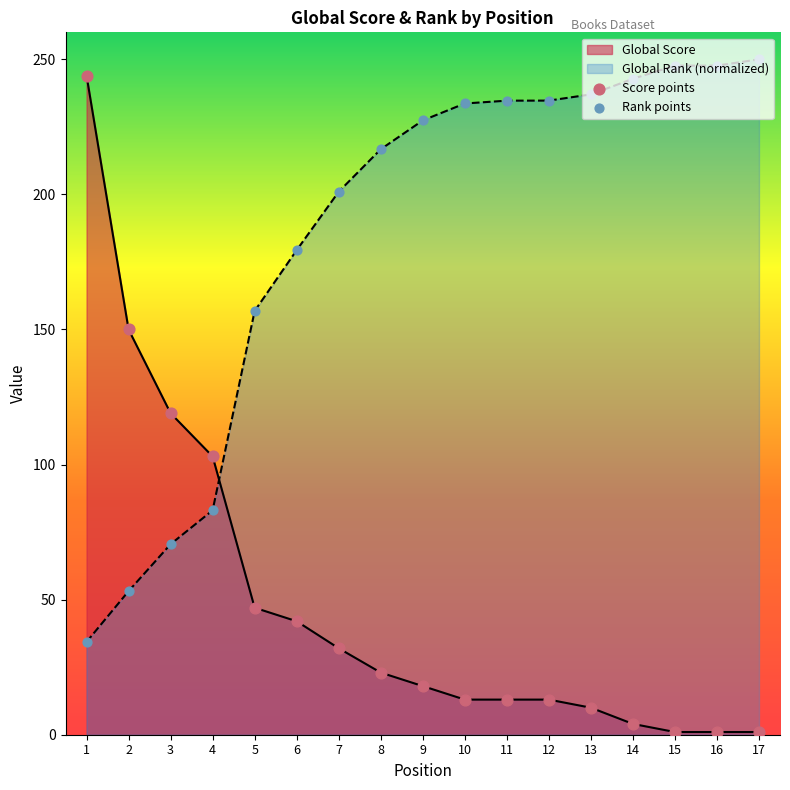

At how many categories does at least one series exceed 35?

17